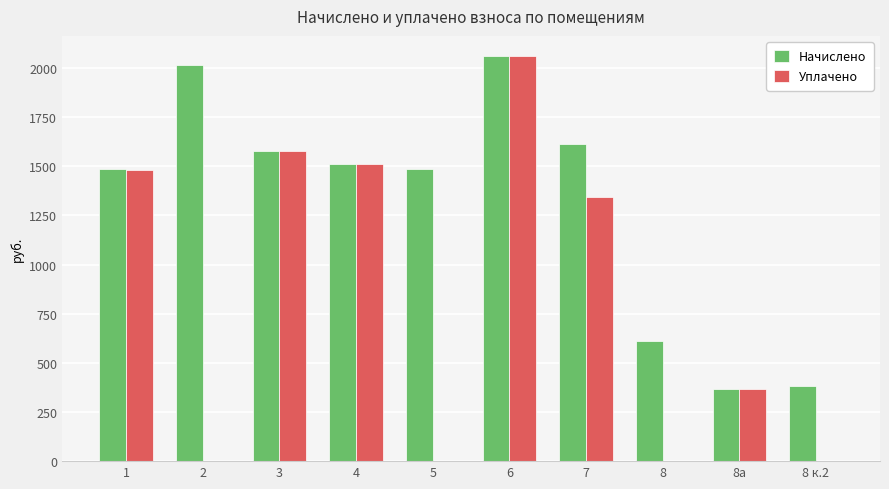

Is the value of Начислено at 2 greater than the value of Уплачено at 2?

Yes